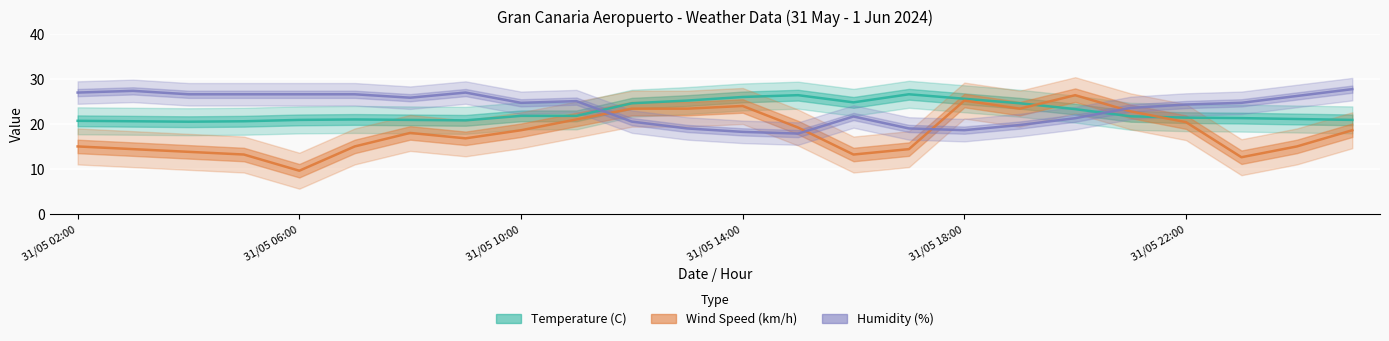

In Wind Speed (km/h), how many points are lower than both neighbors (excluding endpoints)?

5